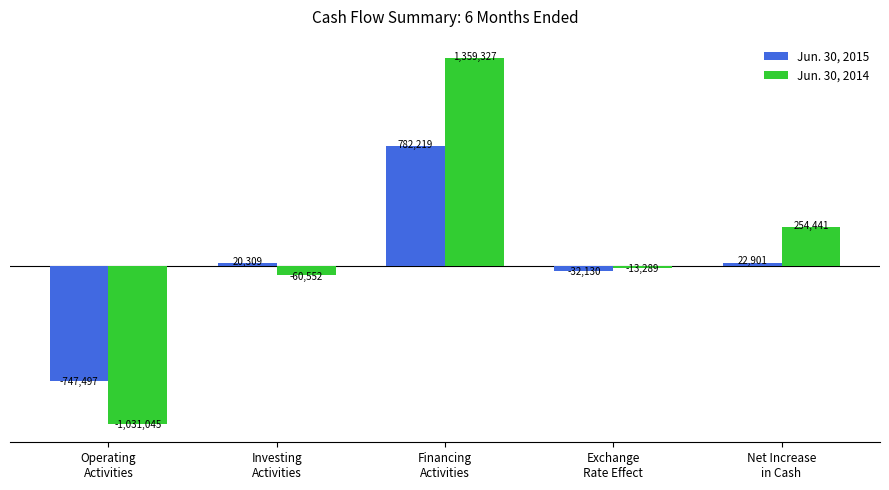

What are all the series names shown in the legend?

Jun. 30, 2015, Jun. 30, 2014